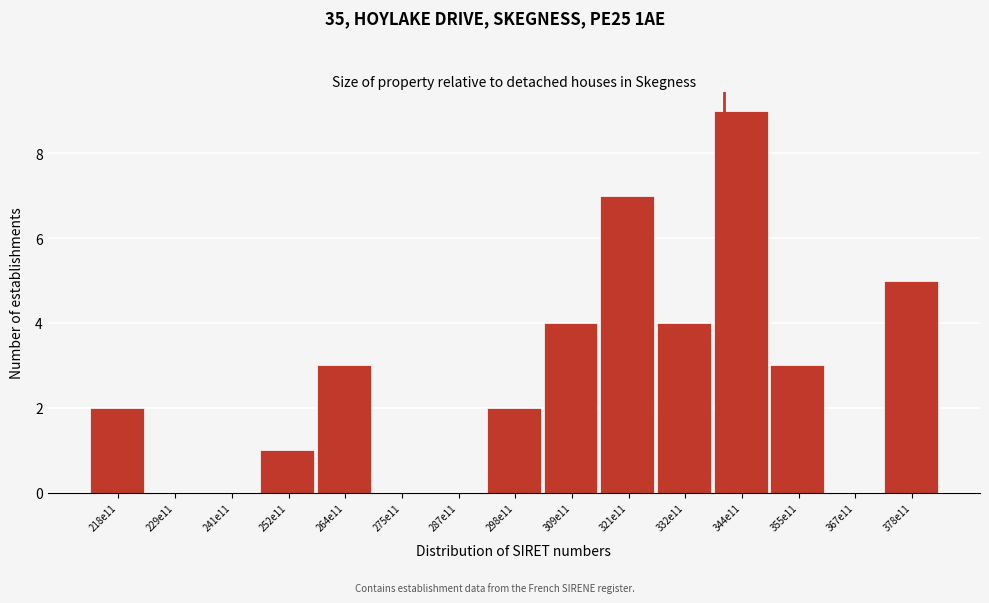

Reading left to right, list all the values displayed in this chart.

218e11=2	229e11=0	241e11=0	252e11=1	264e11=3	275e11=0	287e11=0	298e11=2	309e11=4	321e11=7	332e11=4	344e11=9	355e11=3	367e11=0	378e11=5